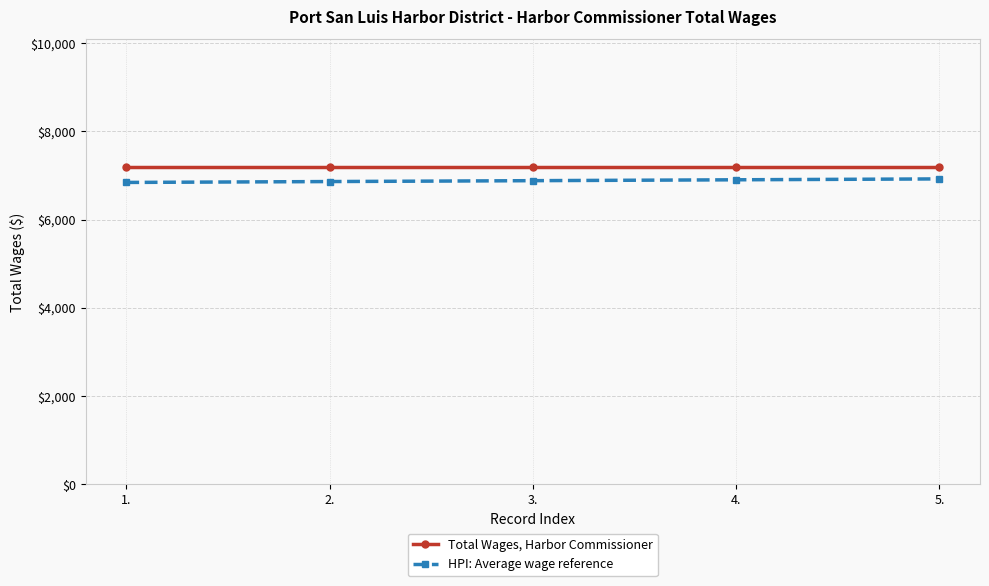

The value of HPI: Average wage reference at 3. is 6880. True or false?

True